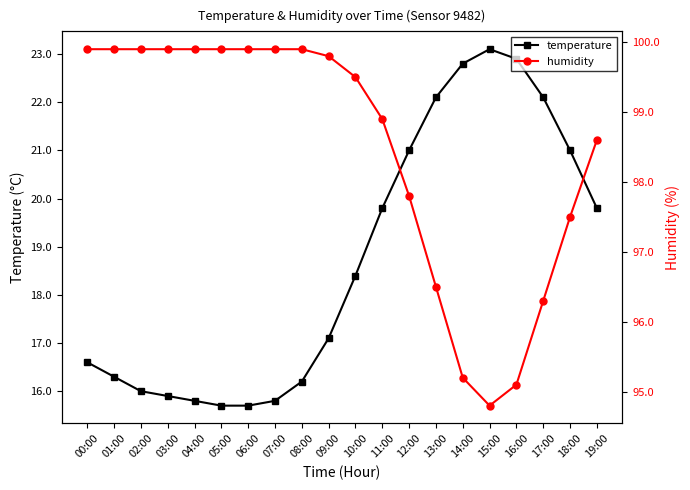

What is the value of the humidity point at the 10th from the left?

99.8